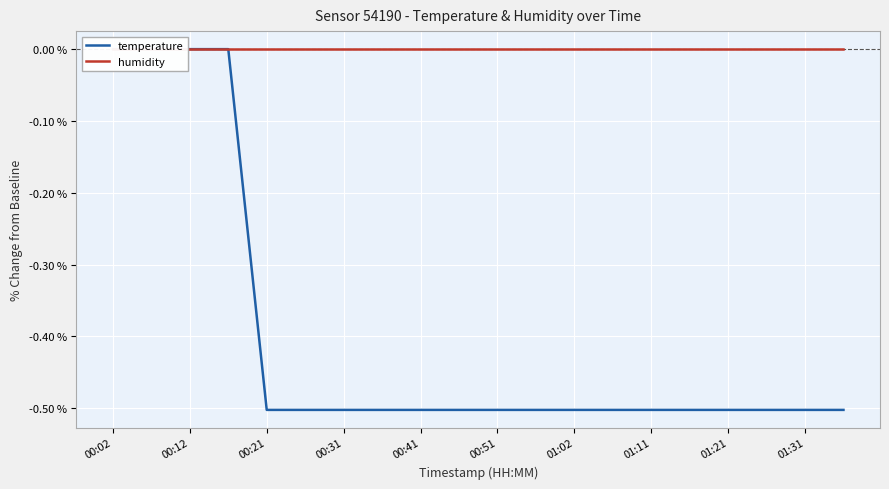

True or false: temperature and humidity cross at least once.

False